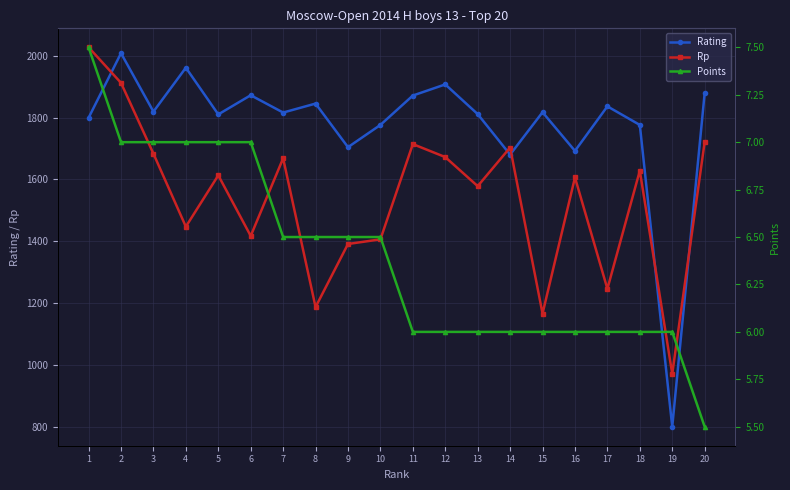

At which category does the chart reach its minimum across all series?

20